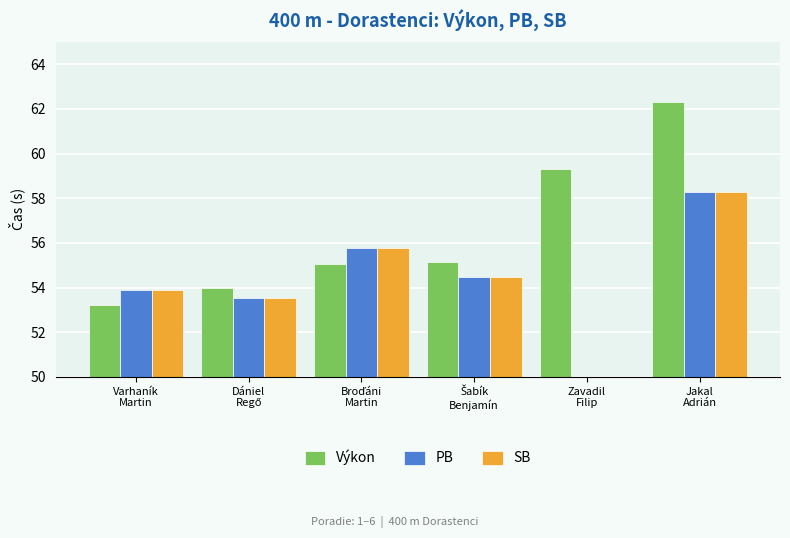

What is the value of the PB bar at the 2nd from the left?

53.5